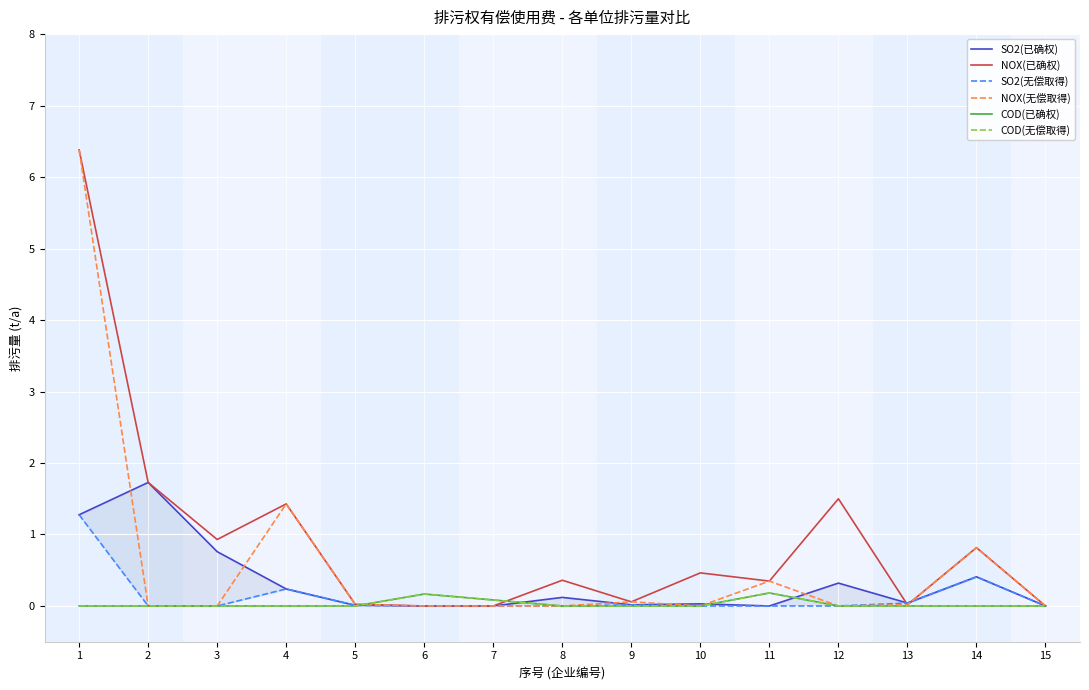

Rank the series at 11 from highest to lowest value.

NOX(已确权), NOX(无偿取得), COD(已确权), COD(无偿取得), SO2(已确权), SO2(无偿取得)